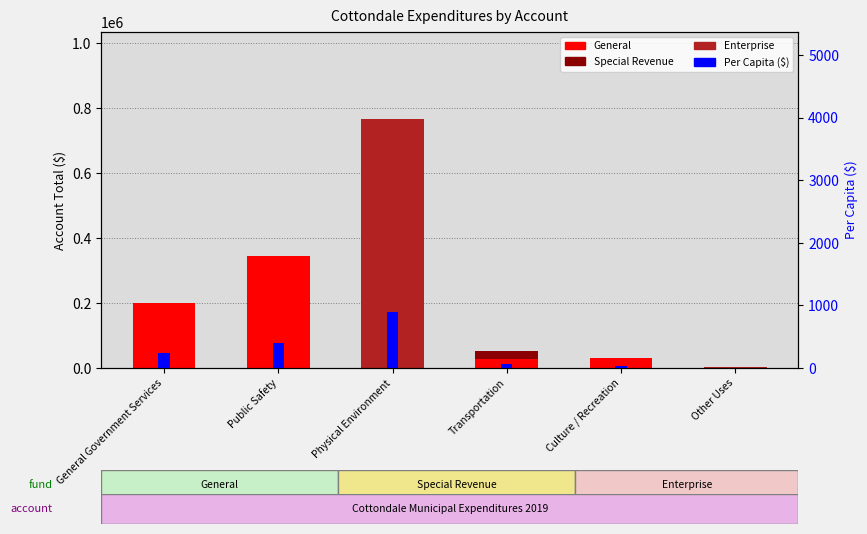

What position from the left is Culture / Recreation?

5